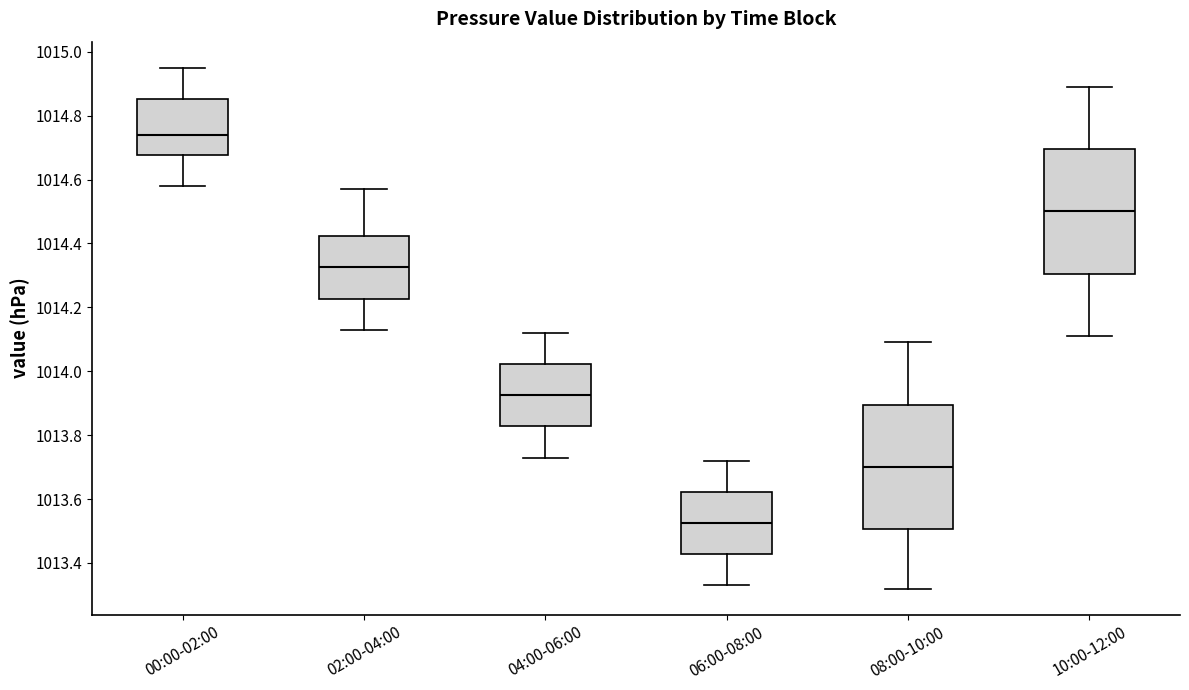

Reading left to right, transcribe this box plot: for each box, give where its median line is, the range the box spans, and where its two whiskers end, as read against the y-axis. The values are not printed on the chart, so give them approximately, as read against the axis.

00:00-02:00: median 1014.74, box 1014.68 to 1014.86, whiskers 1014.58 to 1014.96
02:00-04:00: median 1014.32, box 1014.22 to 1014.42, whiskers 1014.14 to 1014.58
04:00-06:00: median 1013.92, box 1013.82 to 1014.02, whiskers 1013.74 to 1014.12
06:00-08:00: median 1013.52, box 1013.42 to 1013.62, whiskers 1013.34 to 1013.72
08:00-10:00: median 1013.70, box 1013.50 to 1013.90, whiskers 1013.32 to 1014.10
10:00-12:00: median 1014.50, box 1014.30 to 1014.70, whiskers 1014.12 to 1014.90